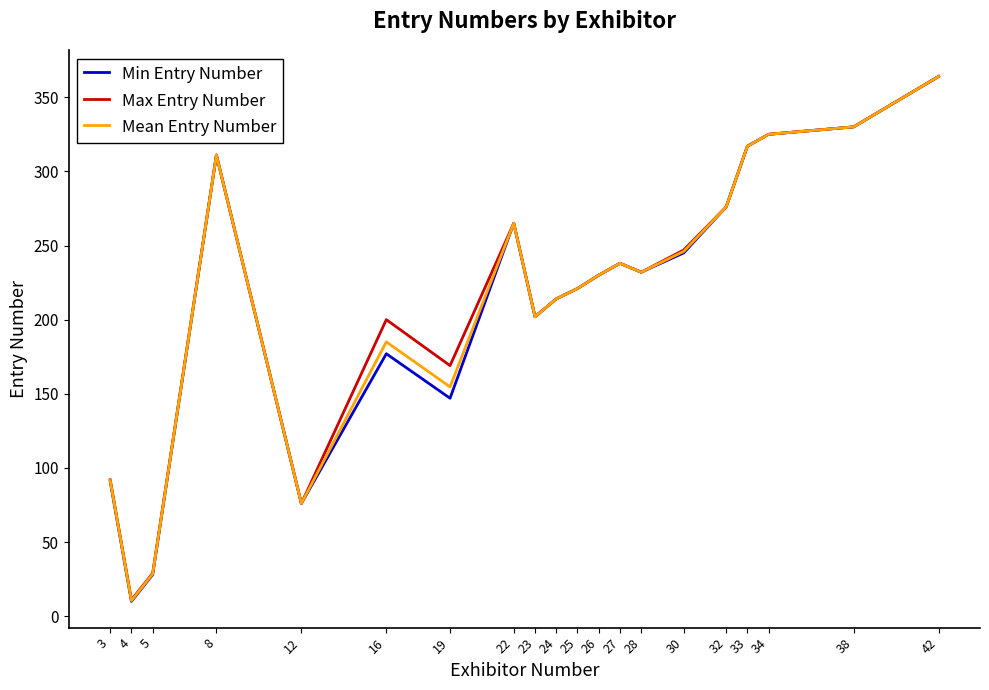

Which series has the largest range (max minus min)?

Min Entry Number